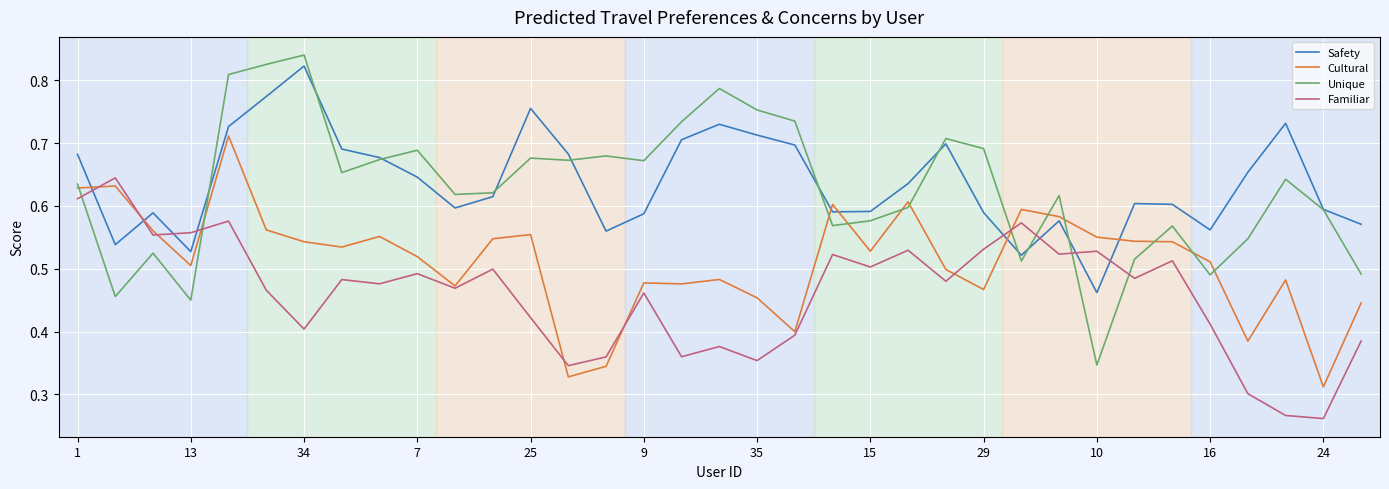

How many lines are shown in the chart?

4